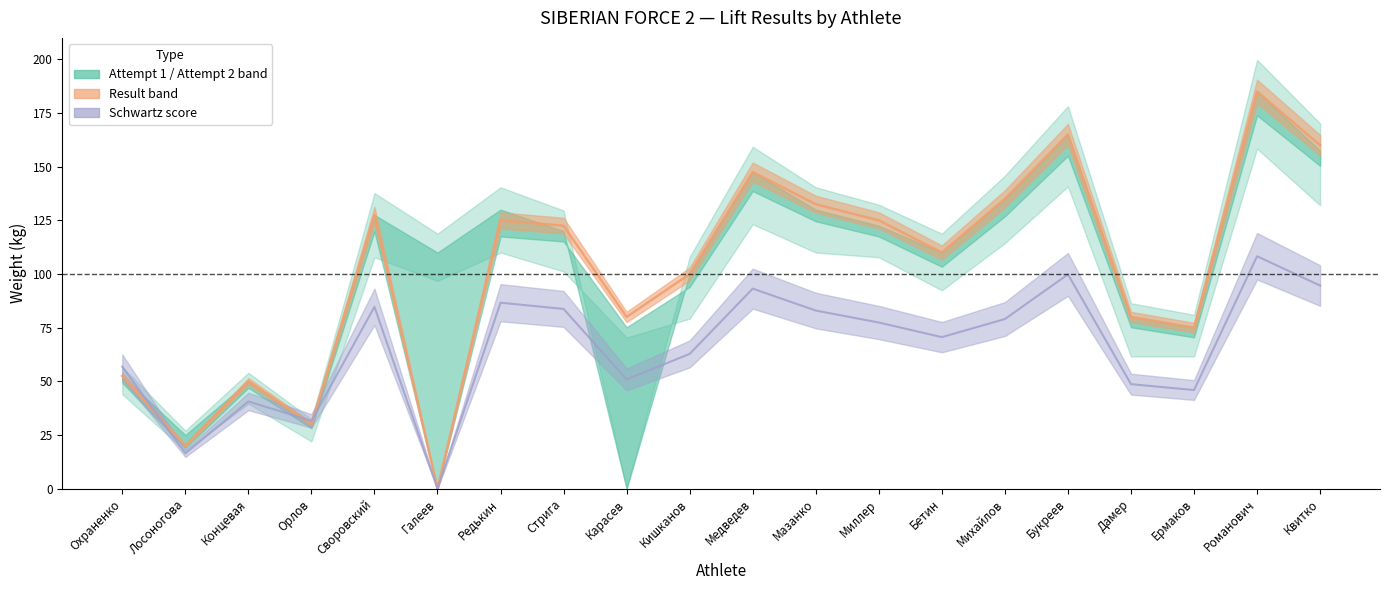

What is the label of the 20th point from the right?

Охраненко